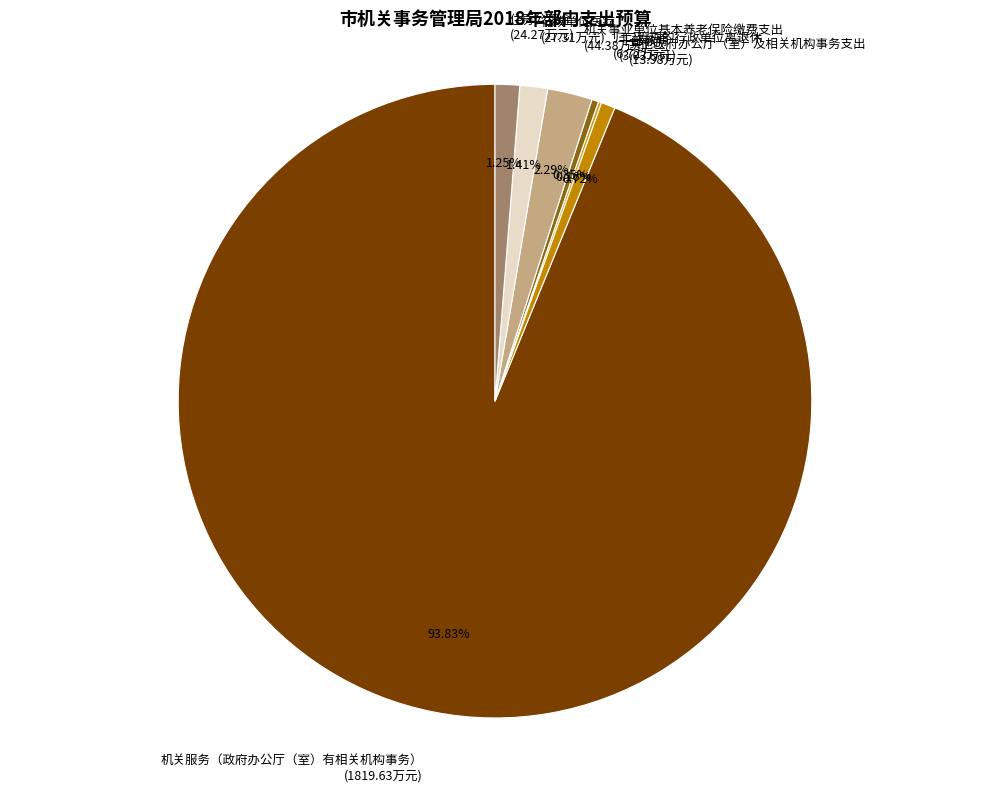

Does 机关服务（政府办公厅（室）有相关机构事务） (1819.63万元) account for over 50% of the chart?

Yes